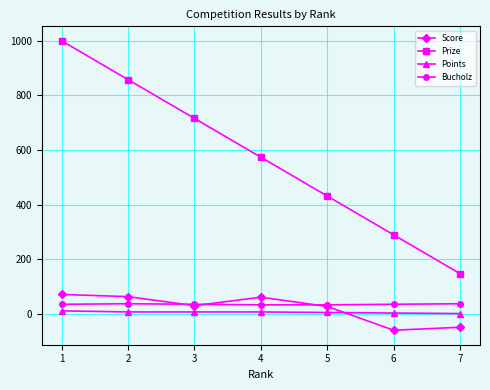

What is the maximum value for Score?

72